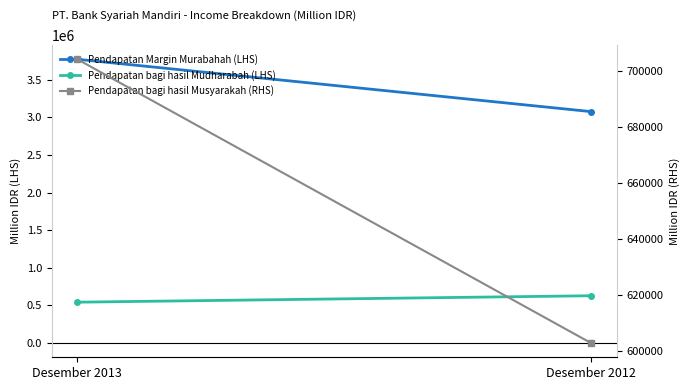

Reading left to right, list all the values displayed in this chart.

Pendapatan Margin Murabahah (LHS): Desember 2013=3773500	Desember 2012=3077632
Pendapatan bagi hasil Mudharabah (LHS): Desember 2013=543973	Desember 2012=629465
Pendapatan bagi hasil Musyarakah (RHS): Desember 2013=704007	Desember 2012=602855